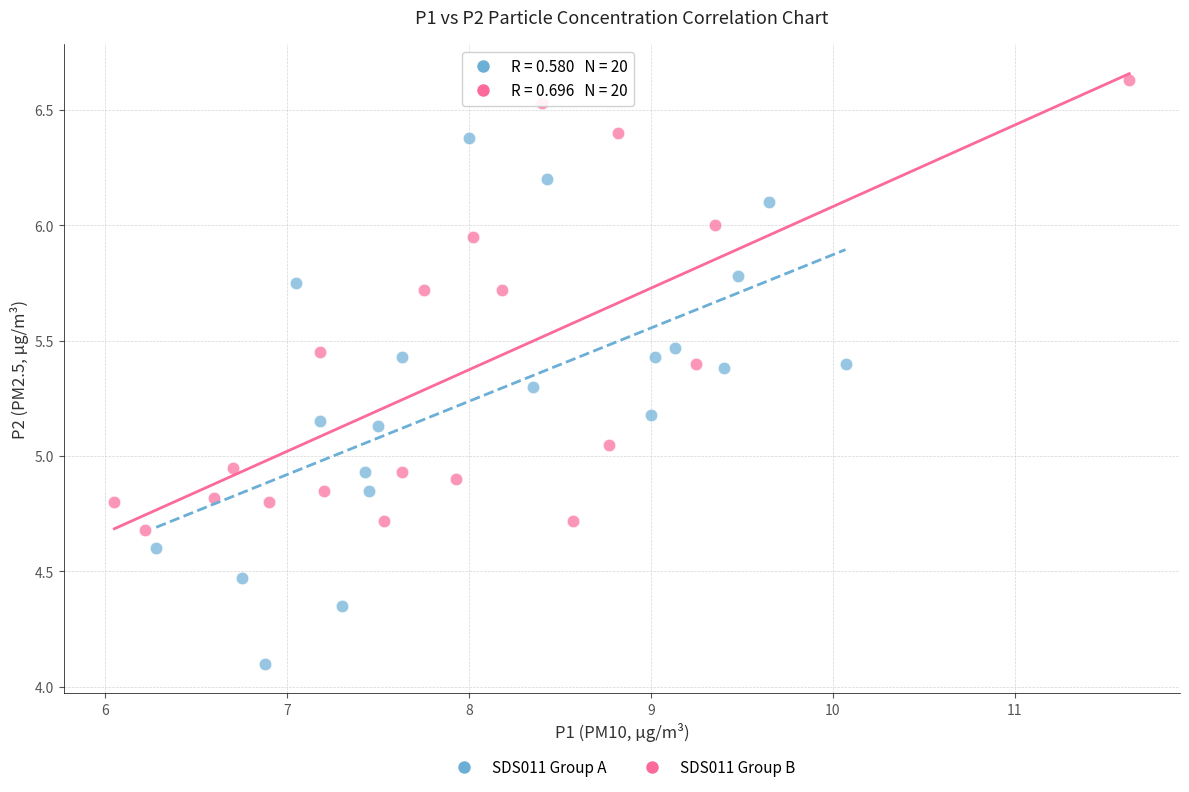

Which series has the widest spread of Y values?

SDS011 Group A